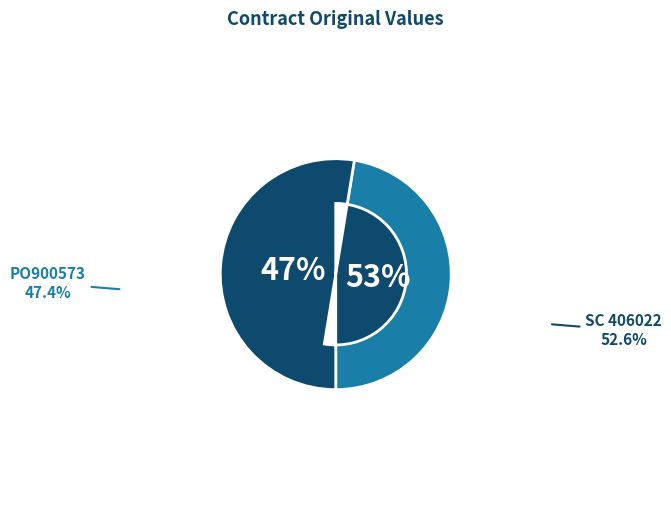

To the nearest percent, what is the average slice percentage?

50%